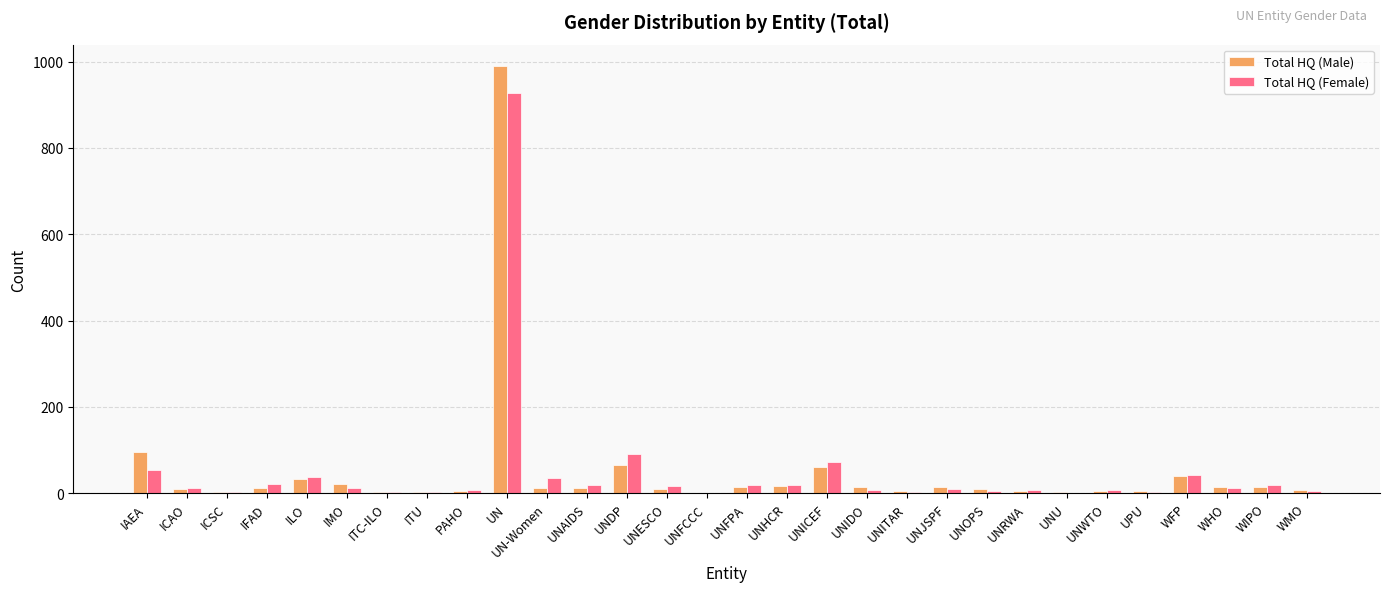

What is the approximate value of Total HQ (Female) at UNDP?

91